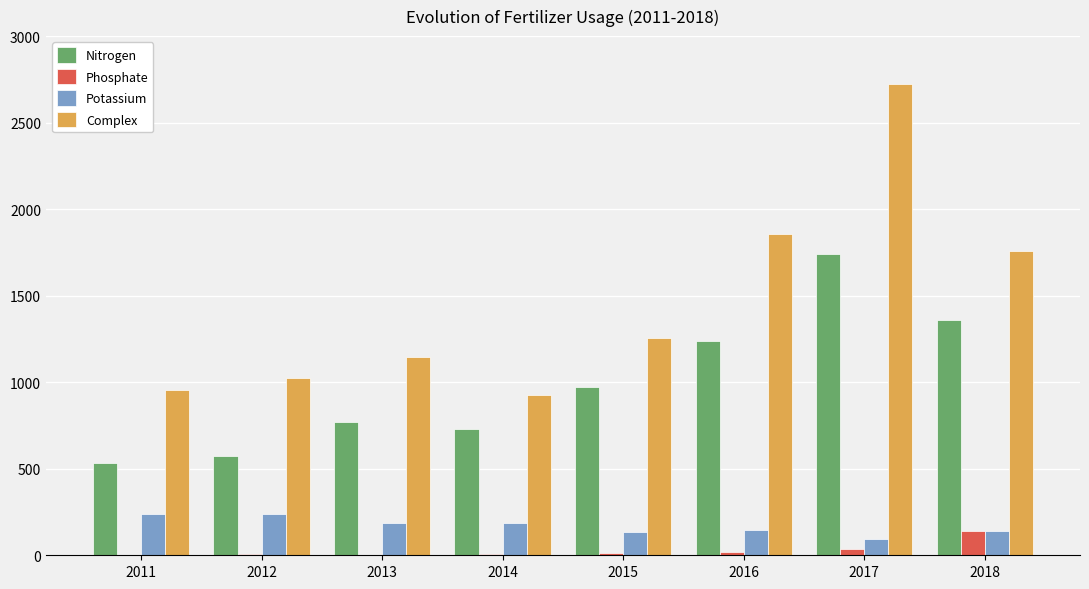

At which category does the chart reach its peak across all series?

2017